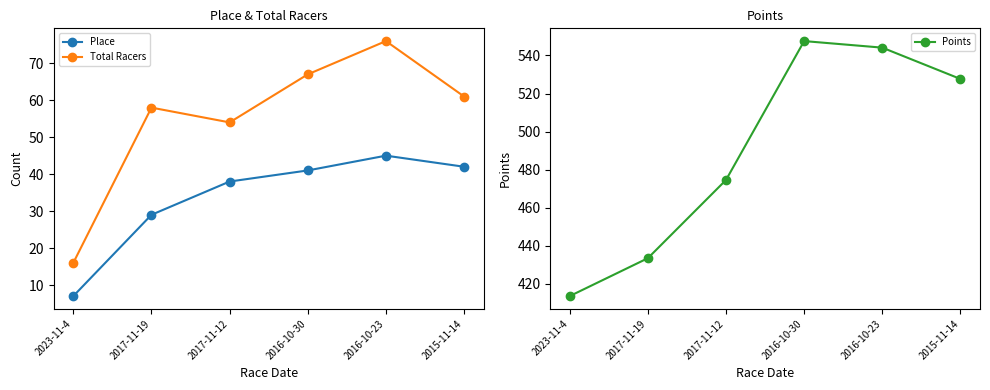

What is the minimum value shown in the chart?

7.0